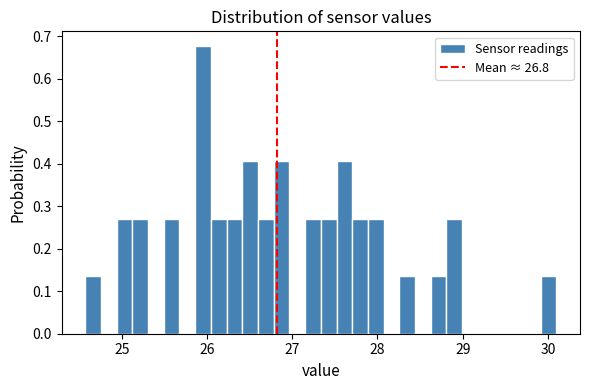

Read against the x-axis, roughly where is the centre of the tallest bar?

26.0